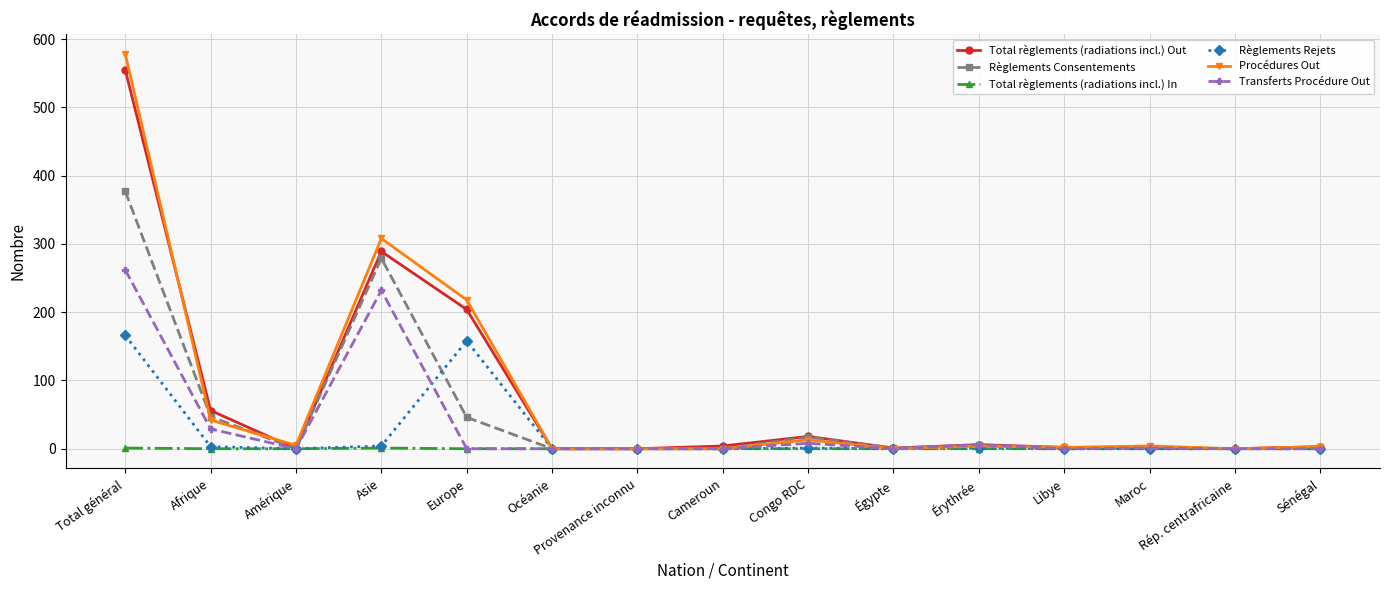

Is the value of Transferts Procédure Out at Océanie greater than the value of Règlements Consentements at Congo RDC?

No